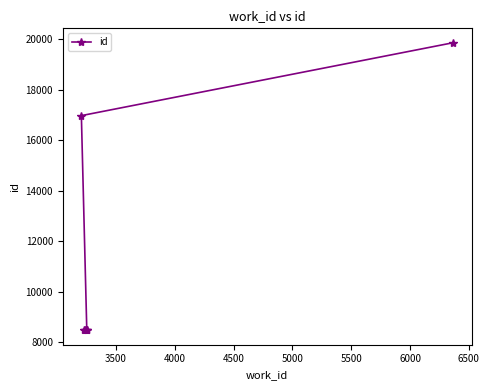

What is the maximum value shown in the chart?

19860